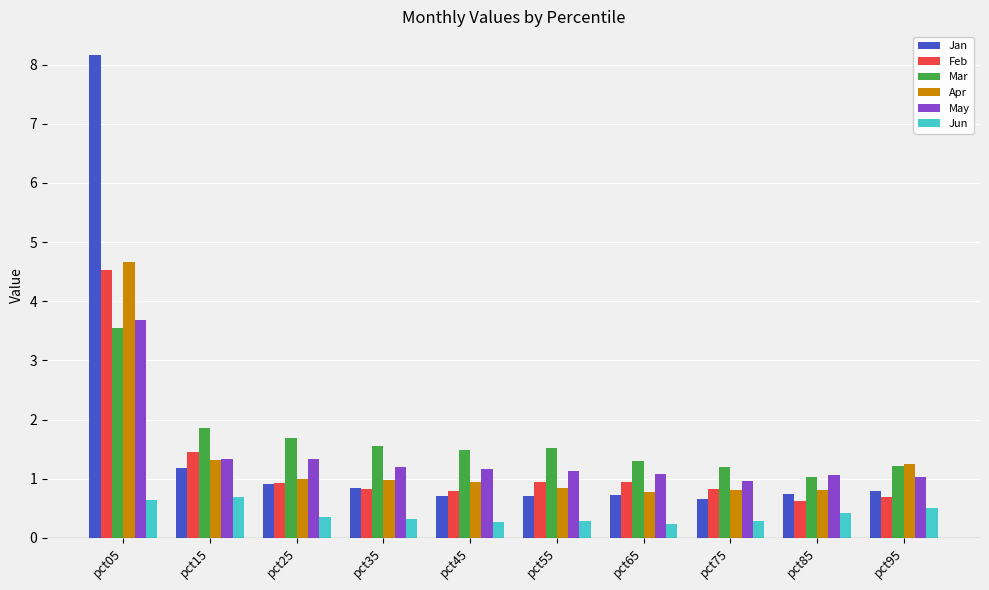

What is the value of the Apr bar at the 8th from the left?

0.8